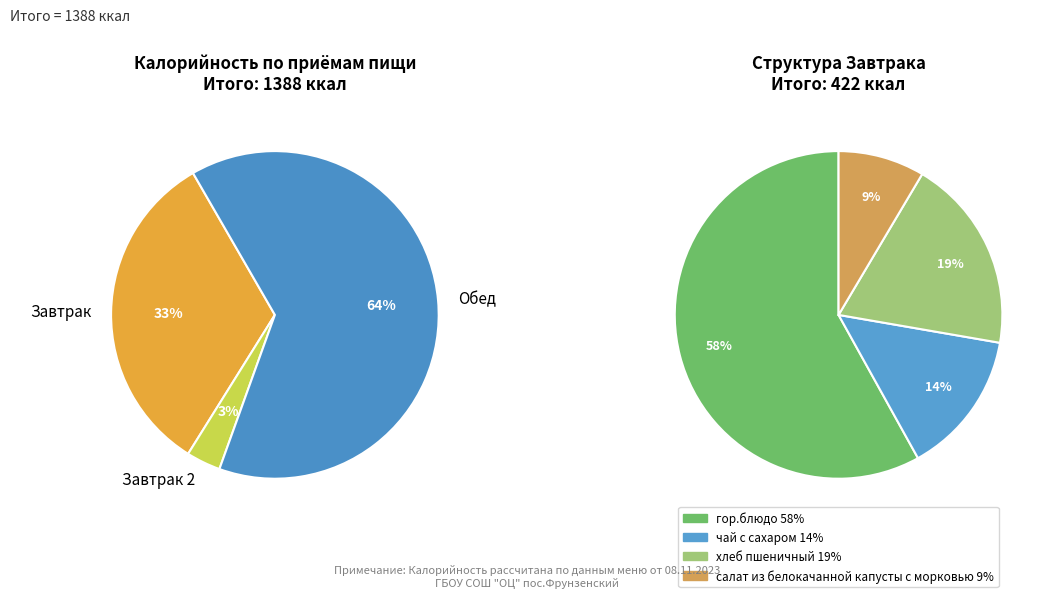

Which slice represents more than half of the pie?

Обед